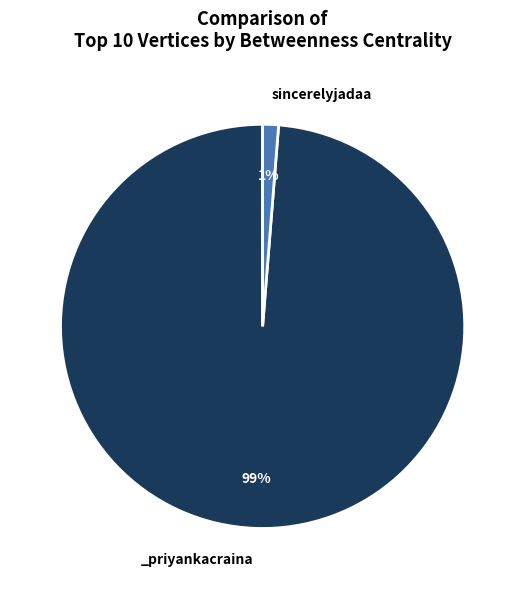

Does any single category account for the majority?

Yes